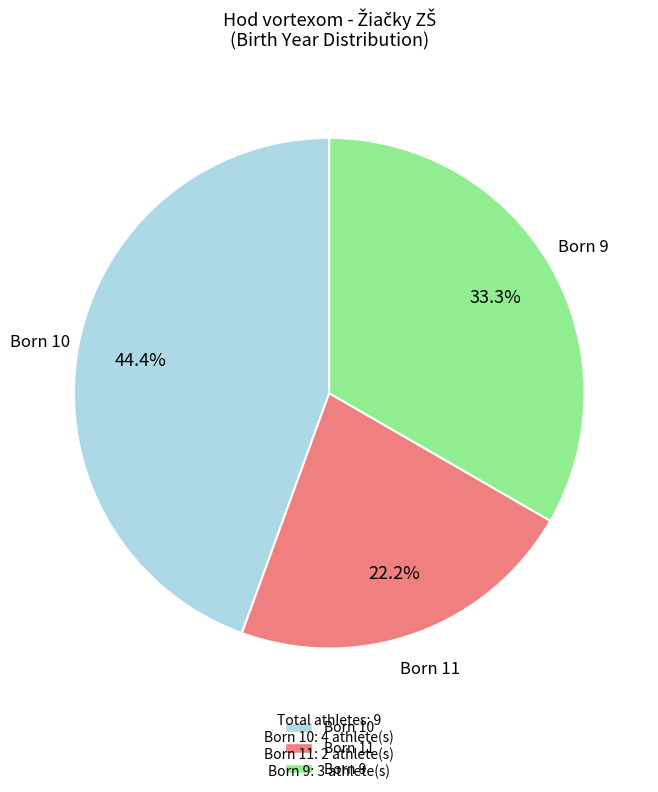

Does any single category account for the majority?

No